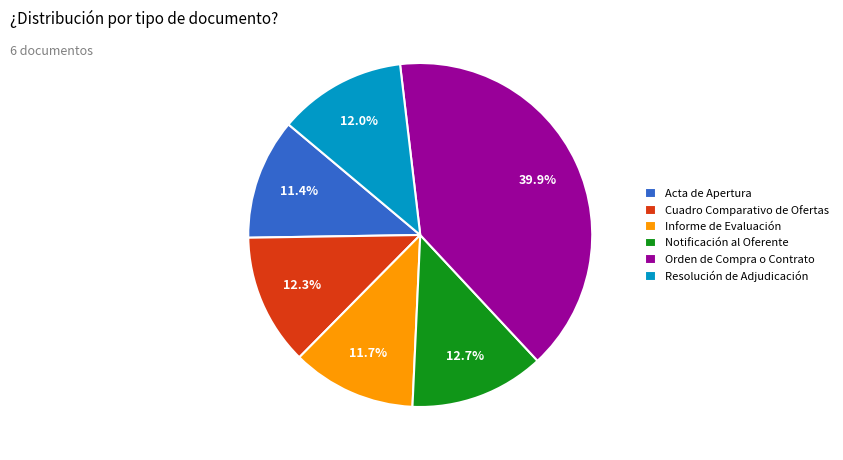

Which category has the biggest portion of the pie?

Orden de Compra o Contrato